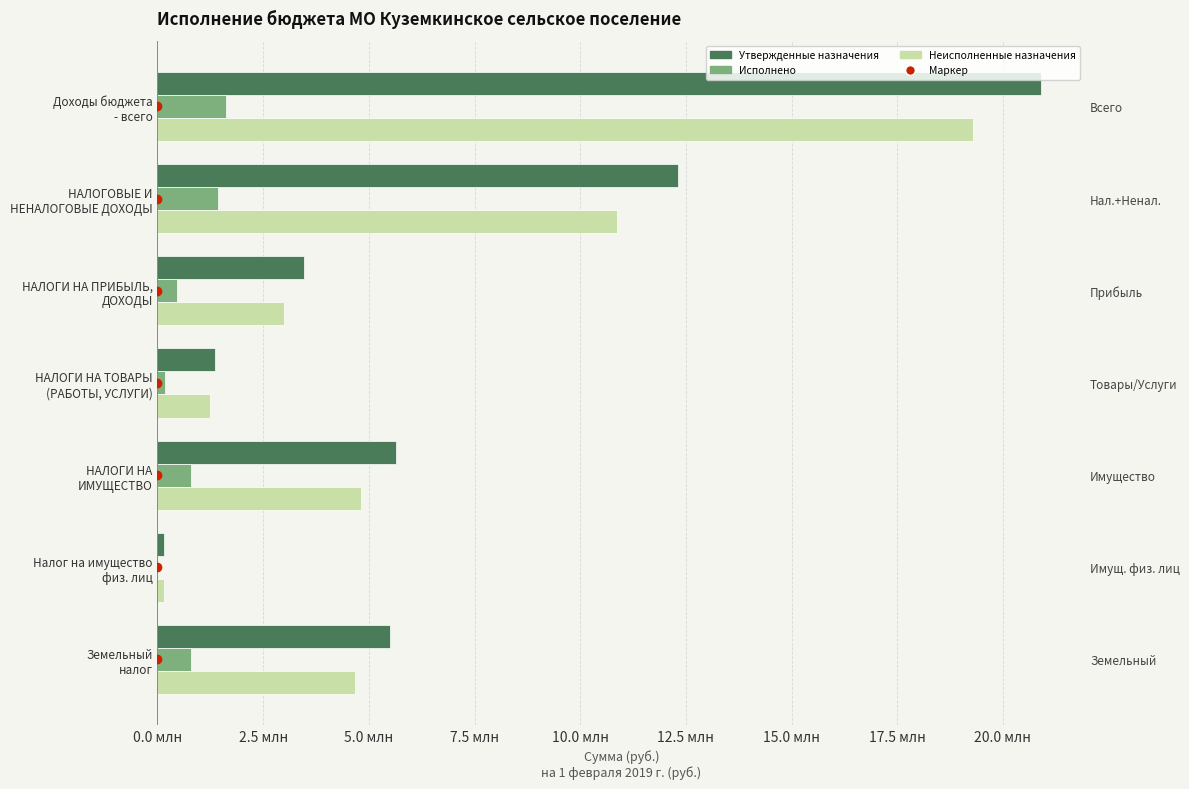

What are all the series names shown in the legend?

Утвержденные назначения, Исполнено, Неисполненные назначения